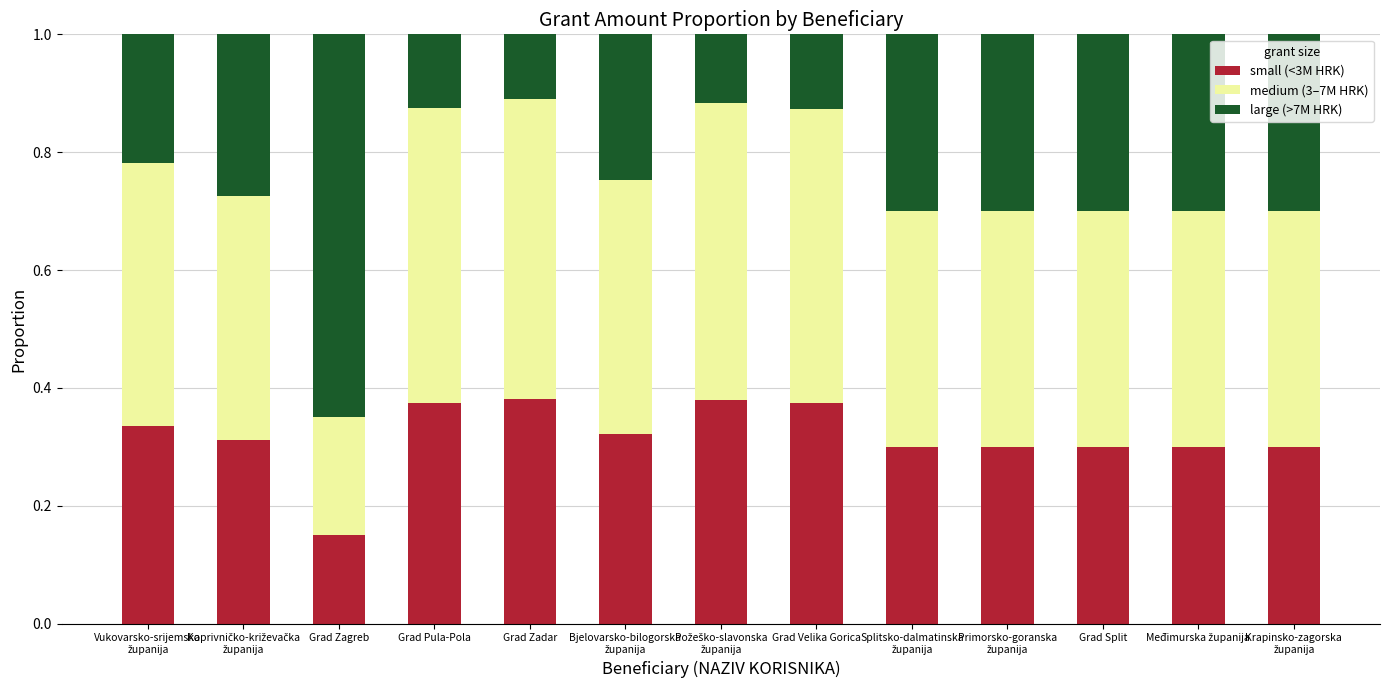

What is the total value across all series at Grad Zadar?

1.0